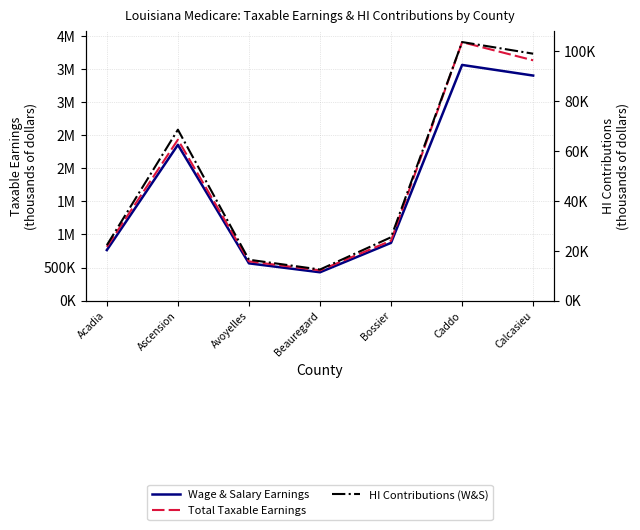

True or false: HI Contributions (W&S) and Wage & Salary Earnings cross at least once.

False